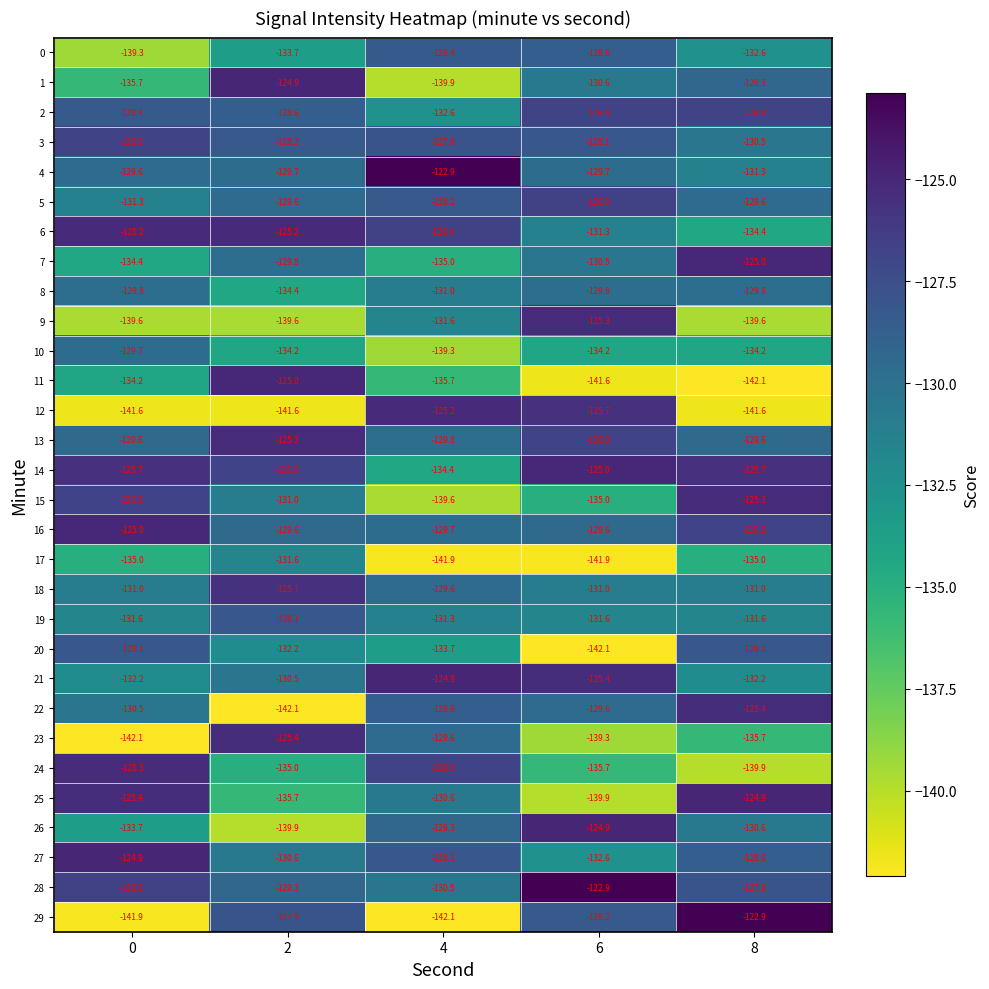

The 25 series shows -135.7 at 2. True or false?

True